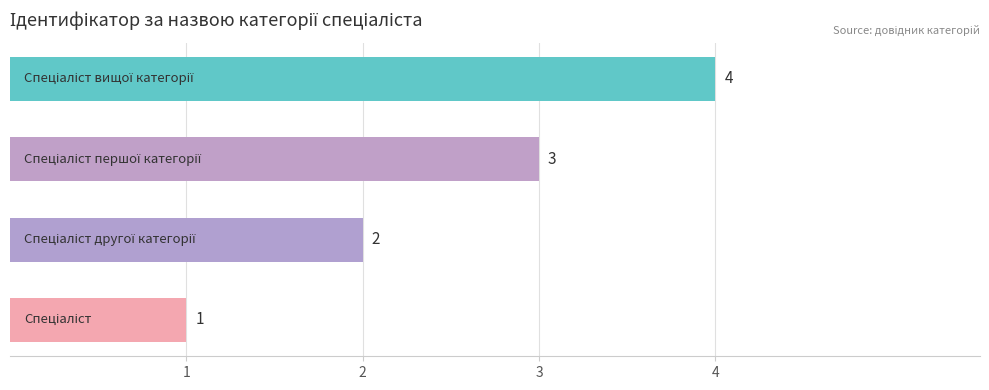

How many categories are shown in the chart?

4